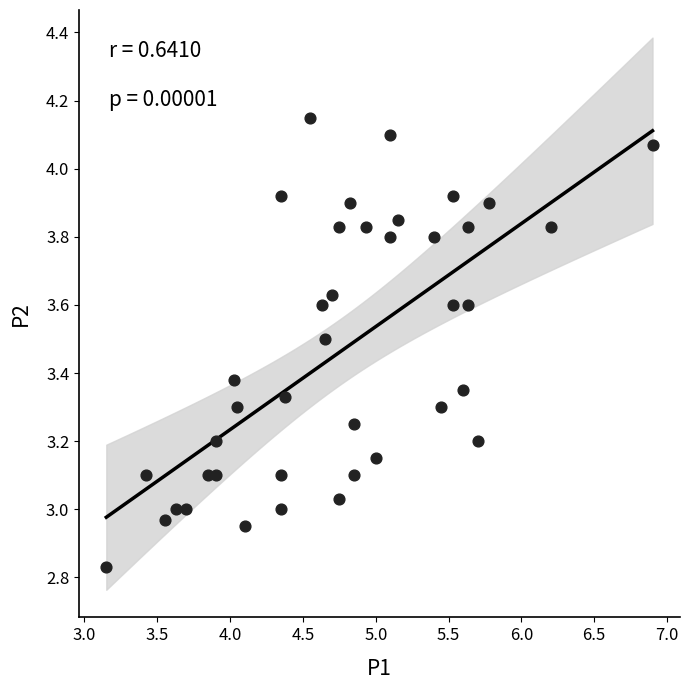

What is the range of Y values (max minus min)?

1.3